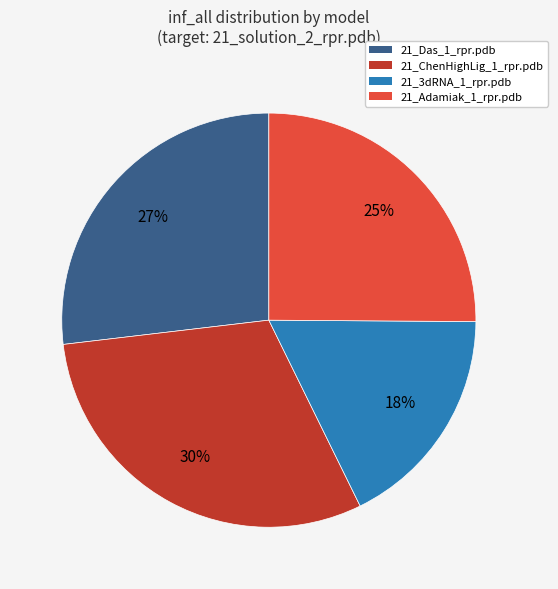

The 21_Adamiak_1_rpr.pdb slice represents 38% of the pie. True or false?

False